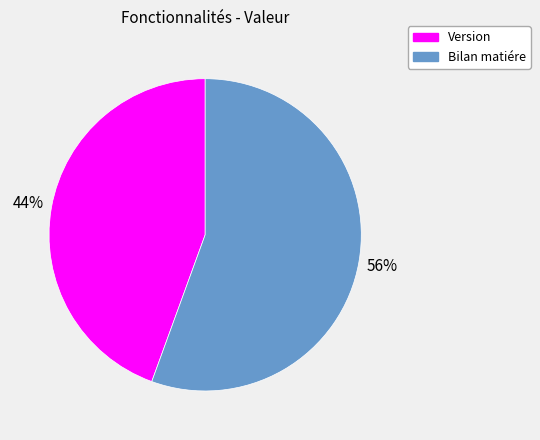

To the nearest percent, what percentage of the pie is Version?

44%